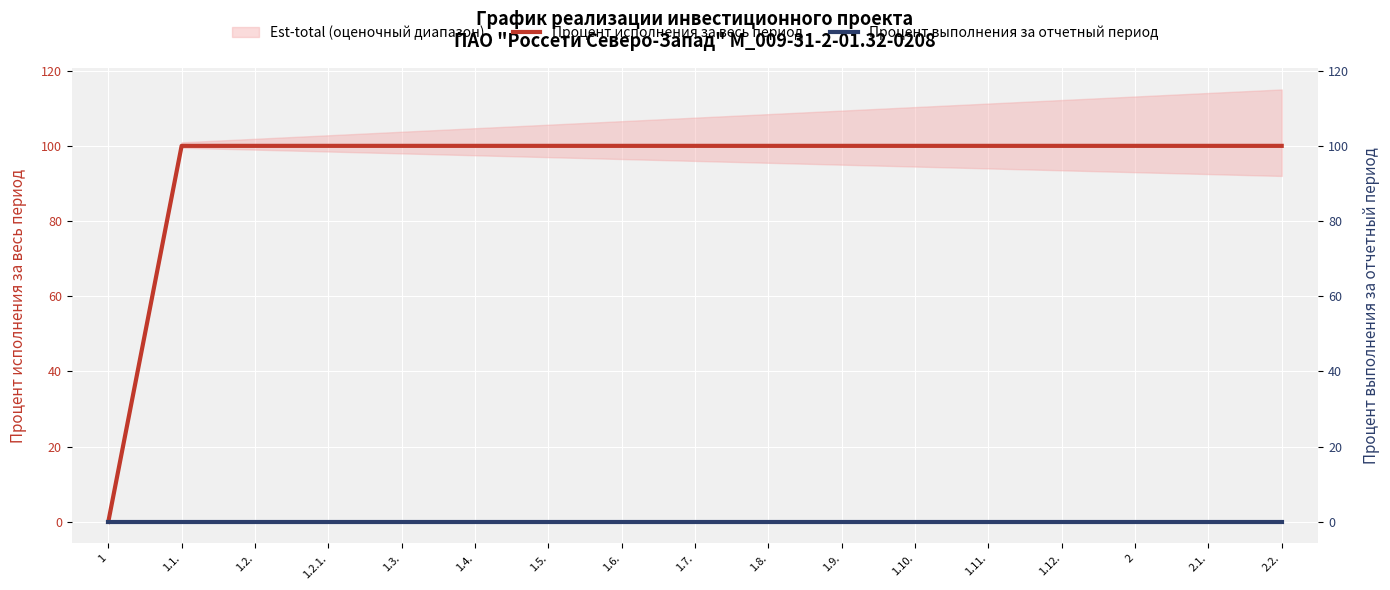

Which label corresponds to the largest value in the chart?

1.1.